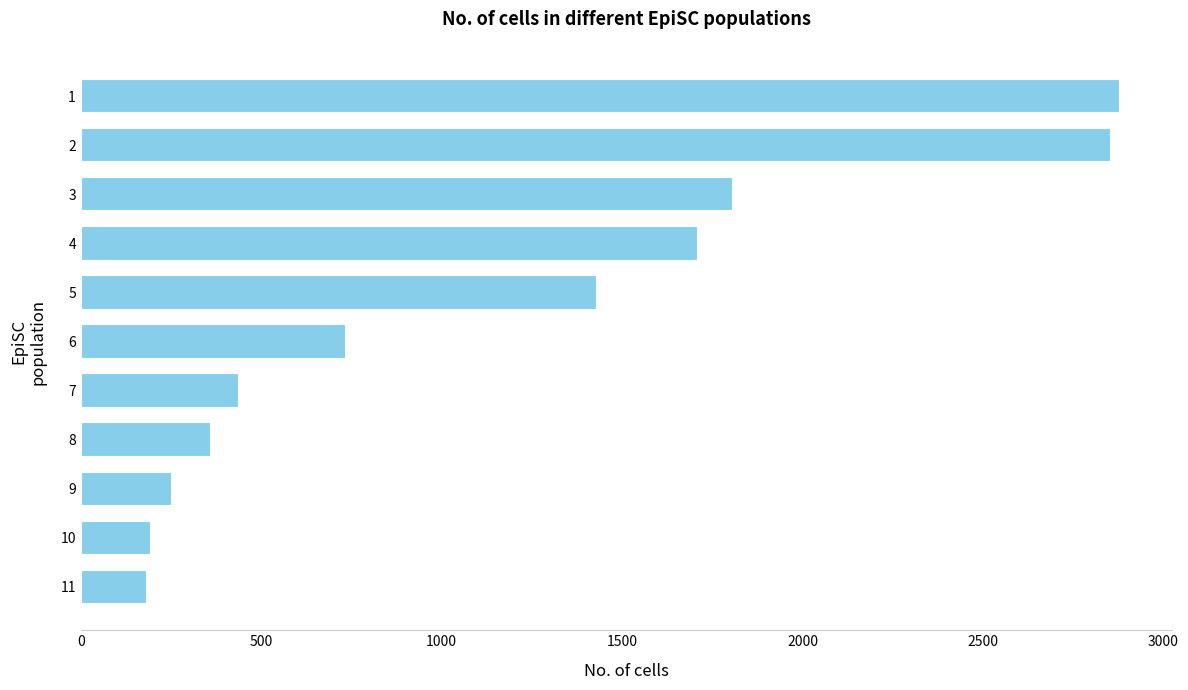

Which has a higher value, 10 or 5?

5